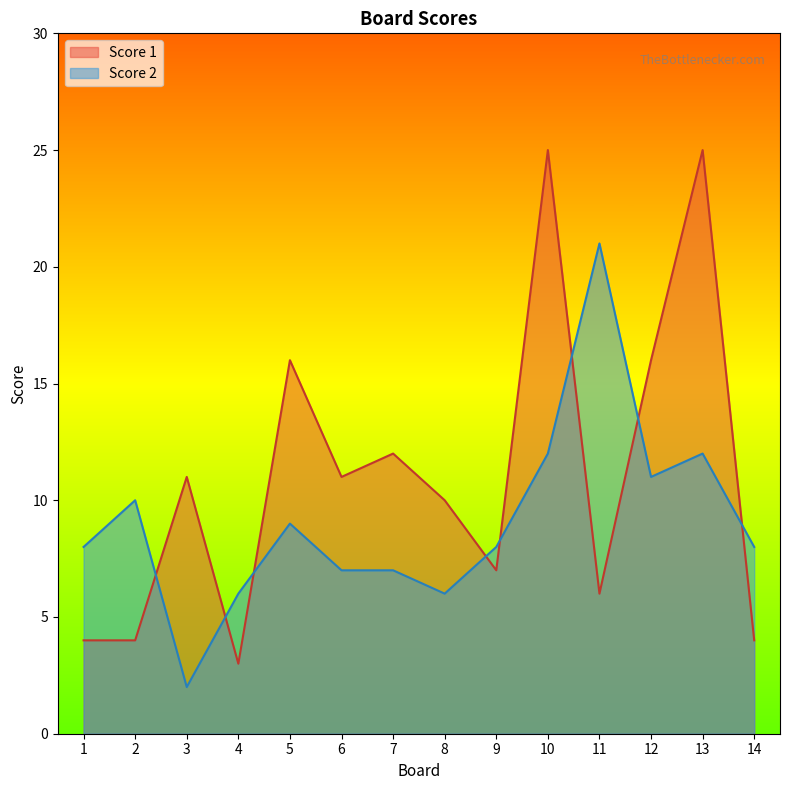

True or false: Score 1 has a value of 25 at 10.

True